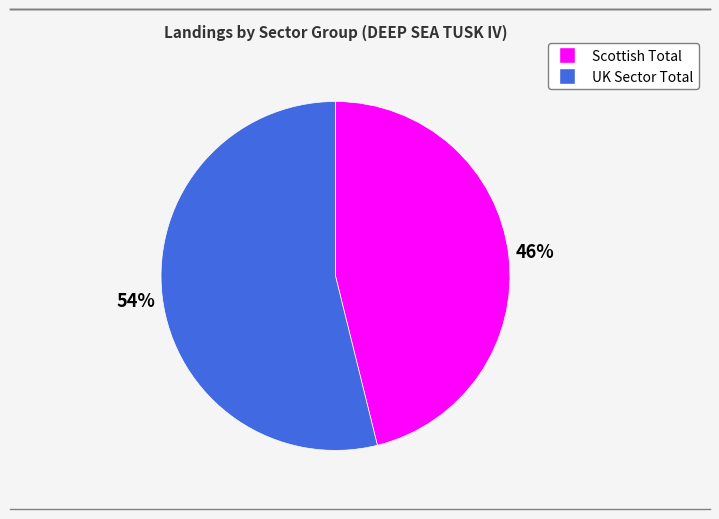

To the nearest percent, what is the difference between the largest and smallest slice percentages?

8%